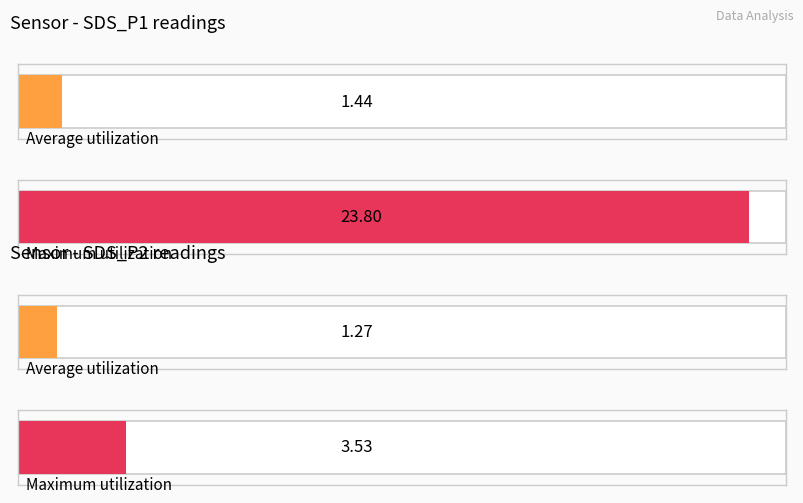

At SDS_P2, list the series in order from largest to smallest.

Maximum utilization, Average utilization